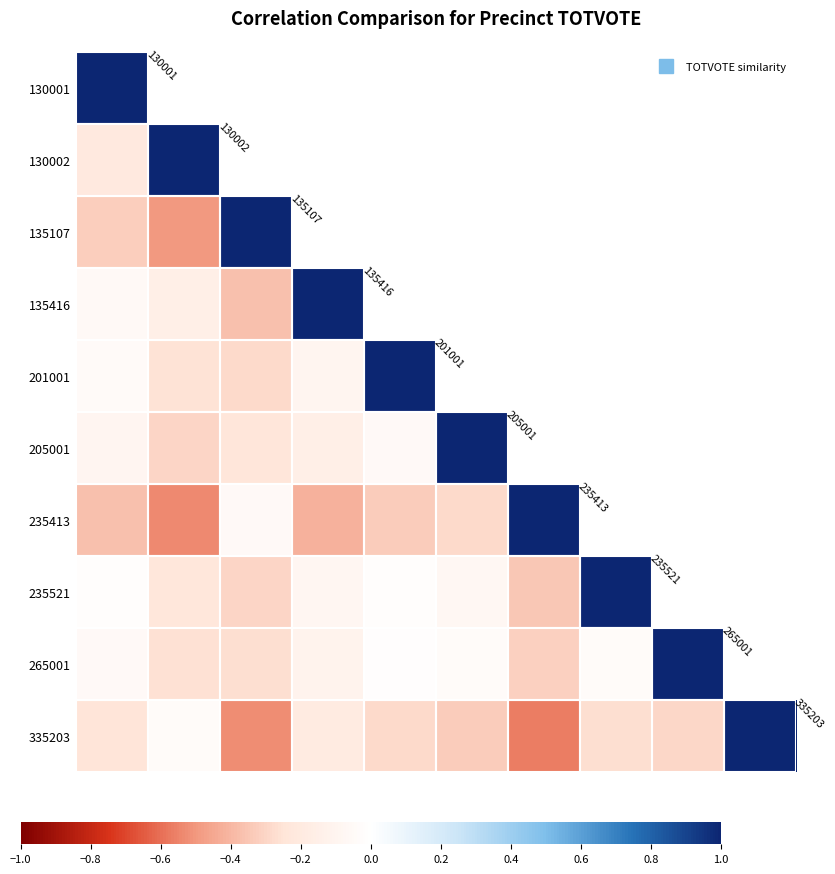

How many data points in 205001 are less than 1?

5